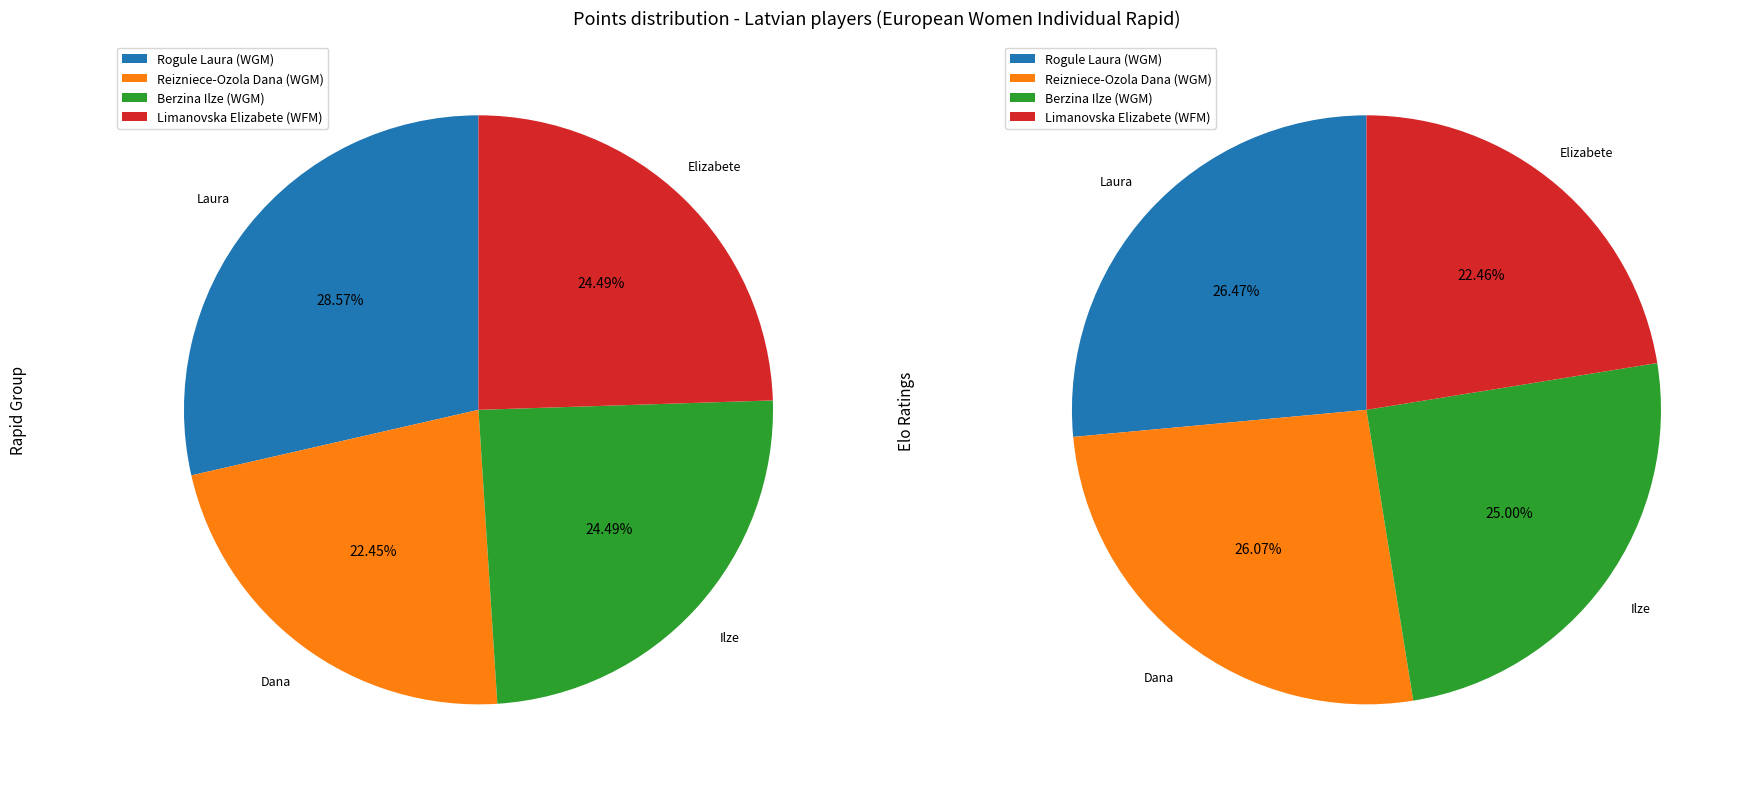

How many slices are in this pie chart?

4